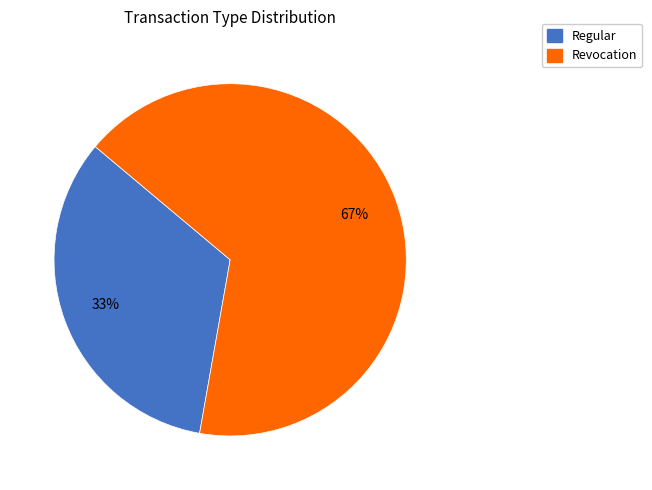

Does any single category account for the majority?

Yes